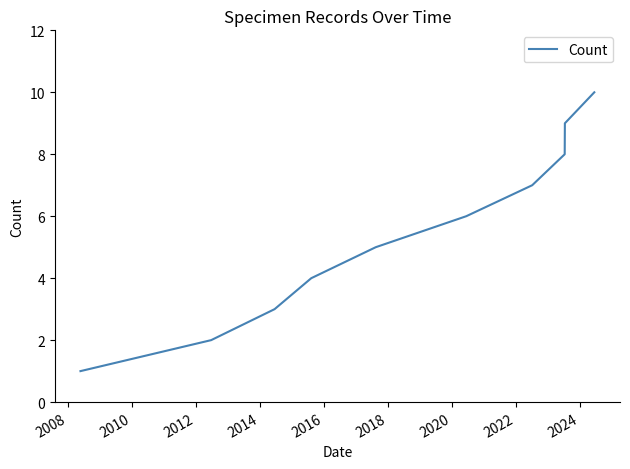

What is the greatest value displayed?

10